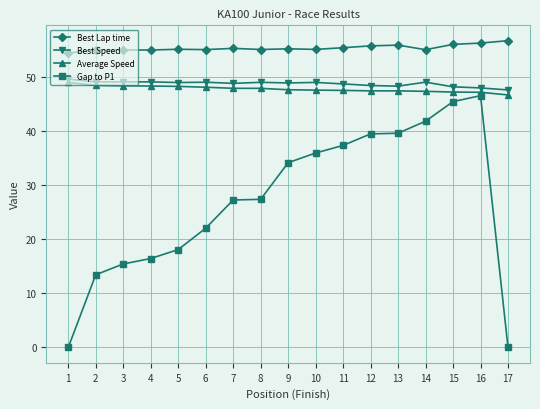

What is the highest value of the Gap to P1 series?

46.5